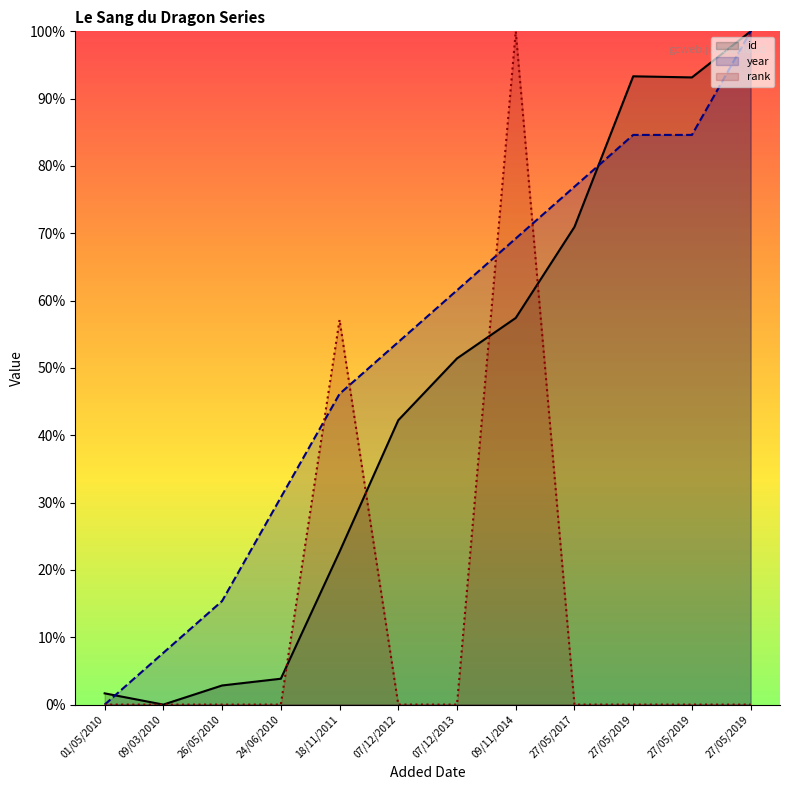

Read the id value at 27/05/2019.

93.3